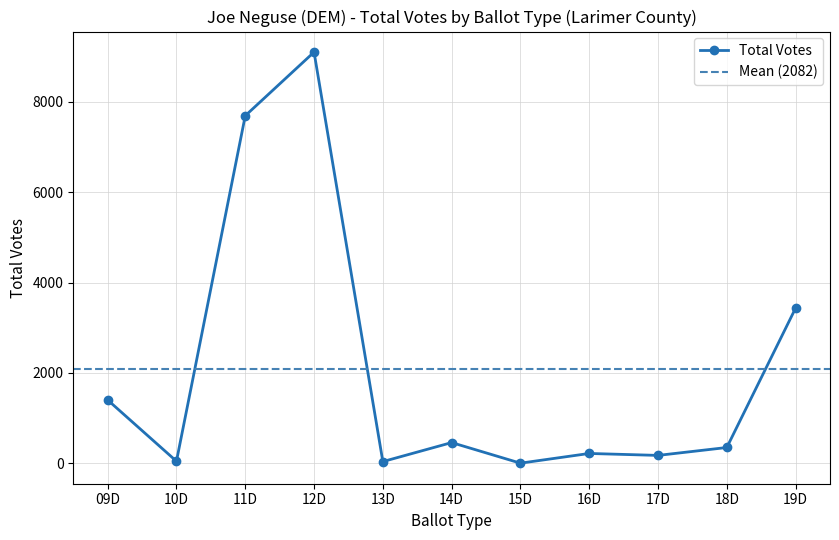

Reading right to left, extract all data points from this chart.

19D=3434	18D=347	17D=172	16D=215	15D=0	14D=456	13D=35	12D=9103	11D=7694	10D=43	09D=1399